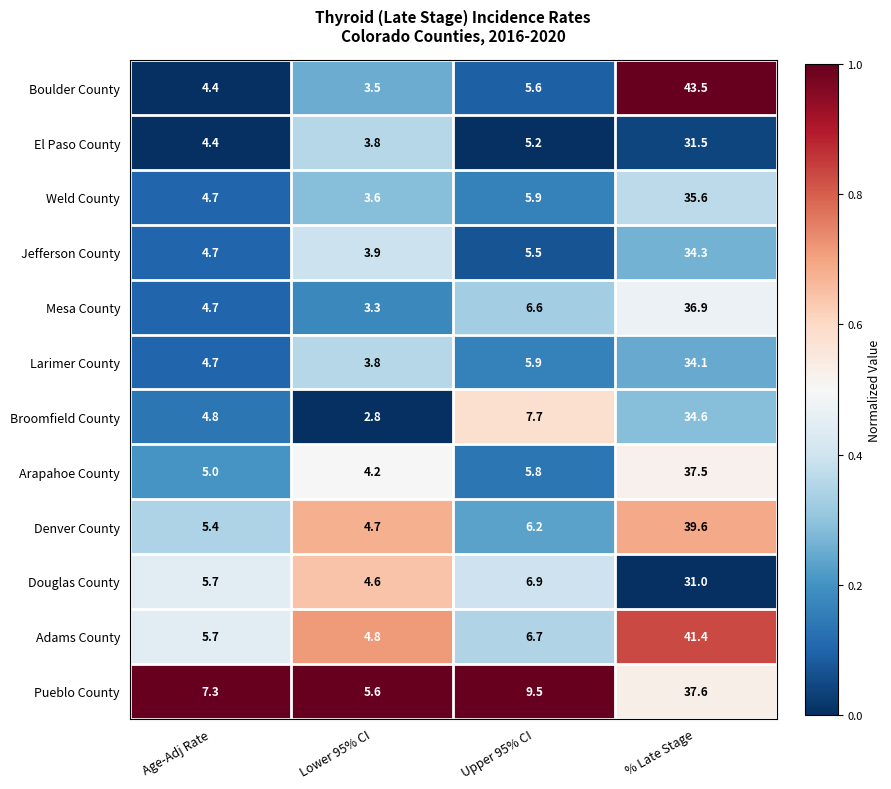

What is the total value across all series at Age-Adj Rate?

61.5